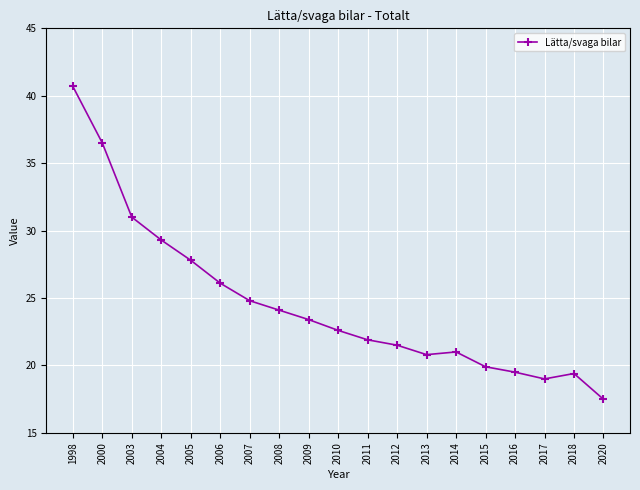

What is the sum of the values at 2006 and 2012?

47.6